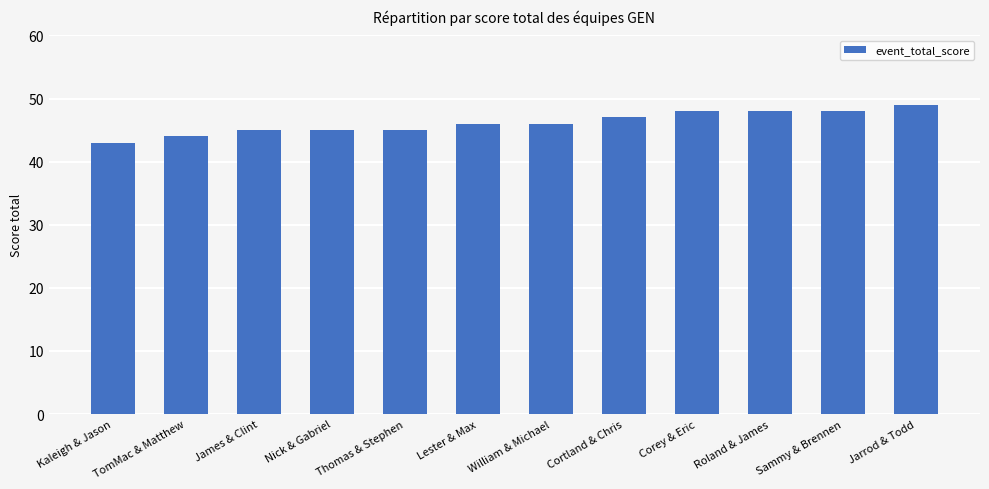

What is the label of the 7th bar from the left?

William & Michael